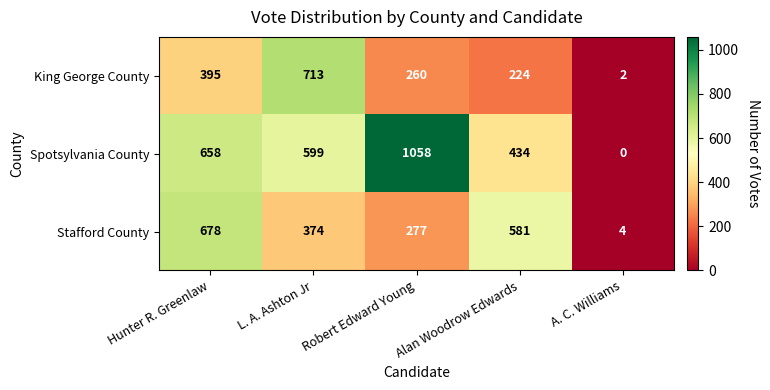

The value of Spotsylvania County at Robert Edward Young is 1378. True or false?

False